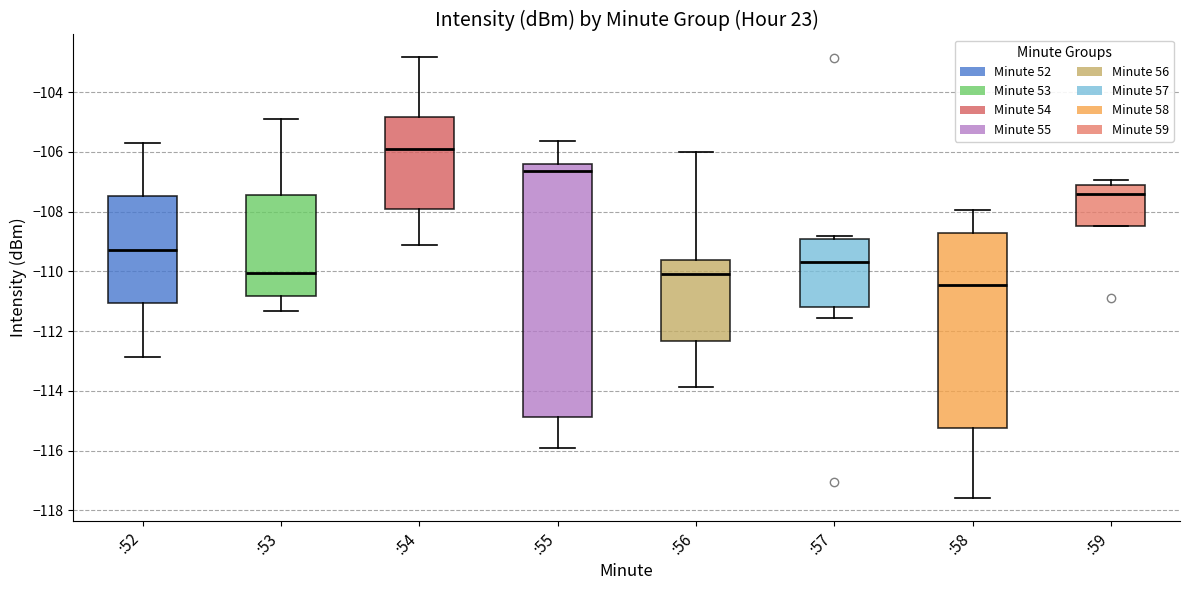

Reading left to right, read every box against the y-axis: the position of its median line, the range the box covers, and the ends of its whiskers. The values are not printed on the chart, so give them approximately, as read against the axis.

:52: median -109.2, box -111.0 to -107.4, whiskers -112.8 to -105.6
:53: median -110.0, box -110.8 to -107.4, whiskers -111.4 to -105.0
:54: median -106.0, box -108.0 to -104.8, whiskers -109.2 to -102.8
:55: median -106.6, box -114.8 to -106.4, whiskers -116.0 to -105.6
:56: median -110.0, box -112.4 to -109.6, whiskers -113.8 to -106.0
:57: median -109.6, box -111.2 to -109.0, whiskers -111.6 to -108.8
:58: median -110.4, box -115.2 to -108.8, whiskers -117.6 to -108.0
:59: median -107.4, box -108.4 to -107.2, whiskers -108.4 to -107.0